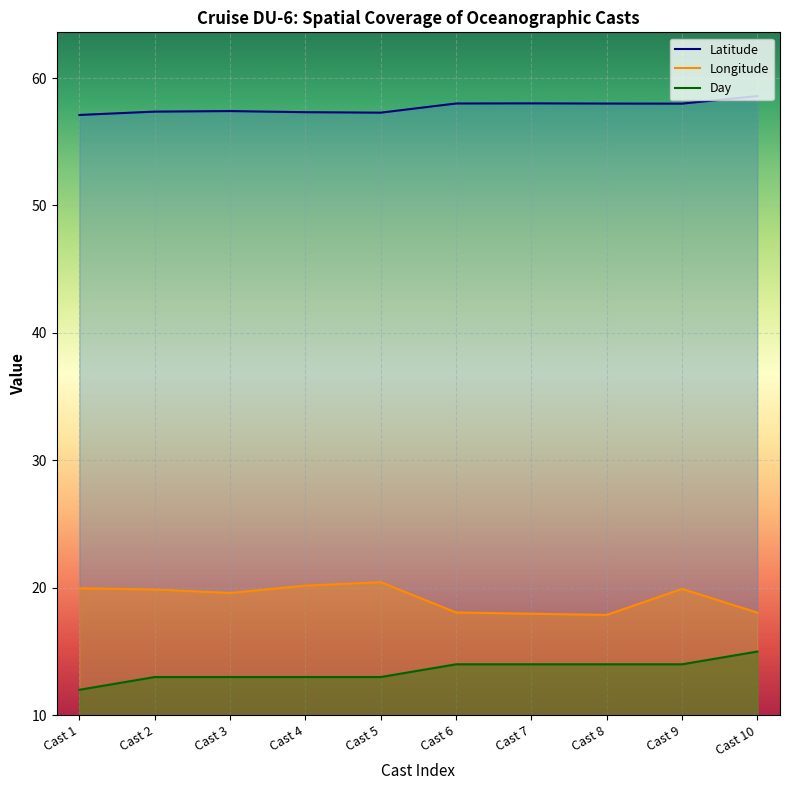

Which has a higher value, Cast 4 or Cast 6?

Cast 6